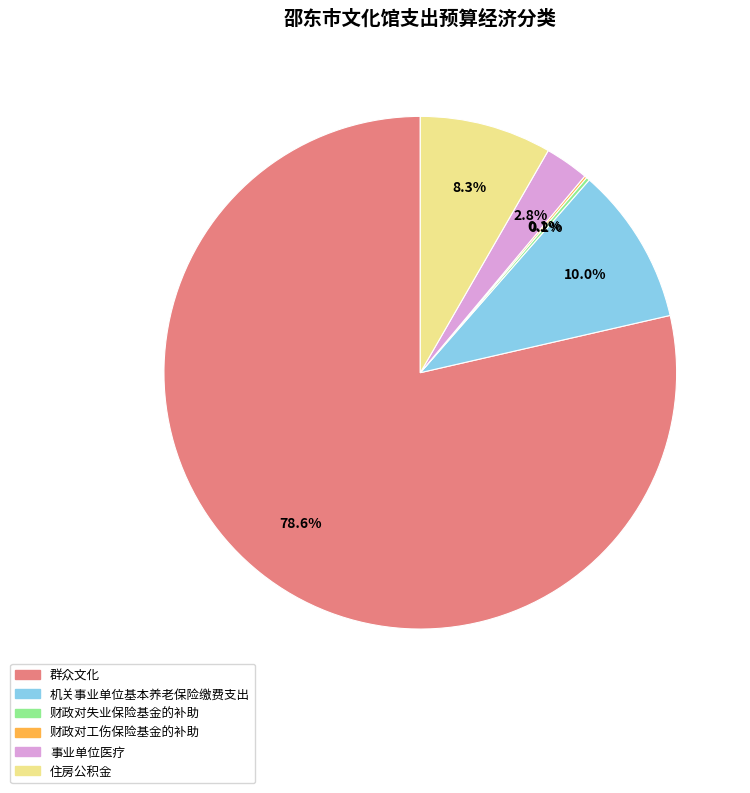

Does any single category account for the majority?

Yes